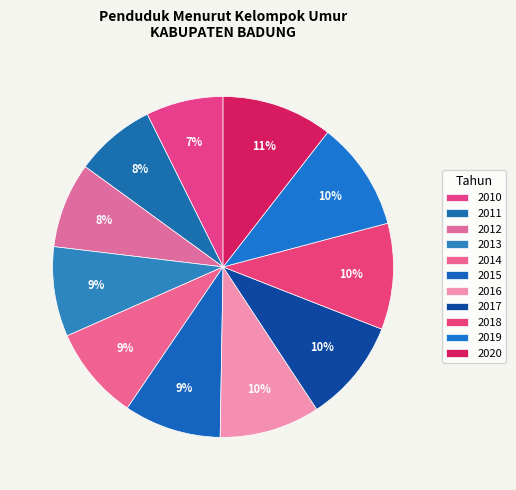

How many slices are in this pie chart?

11